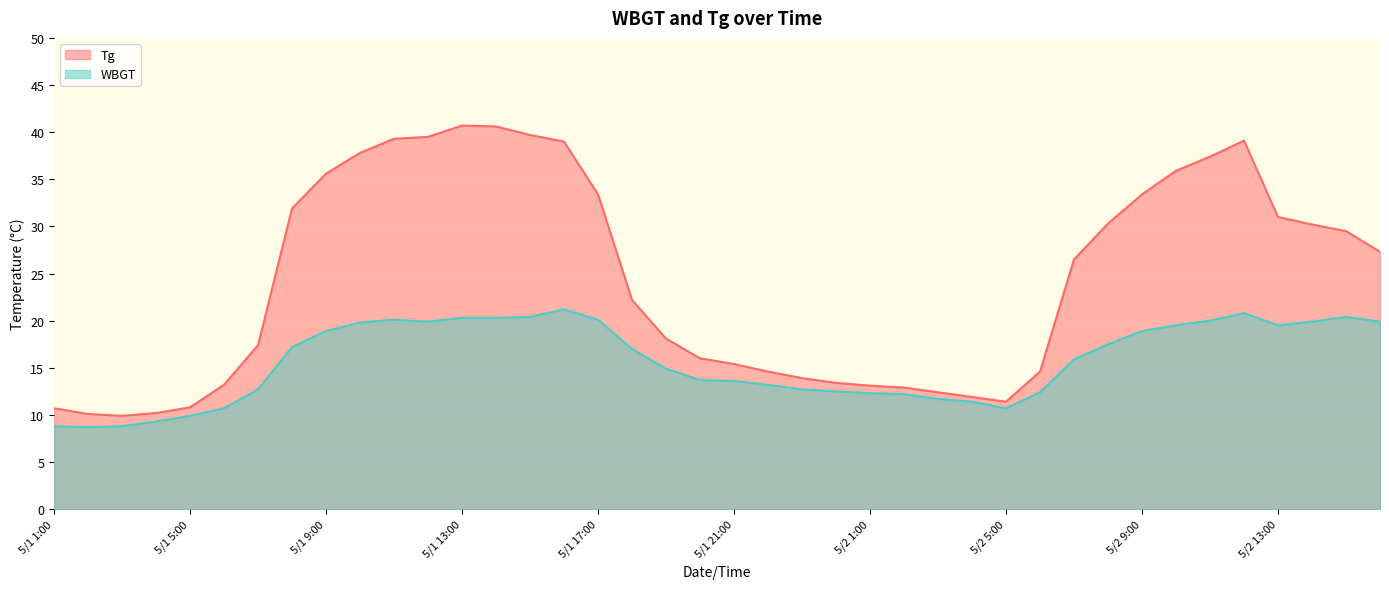

Read the WBGT value at 5/1 3:00.

8.8